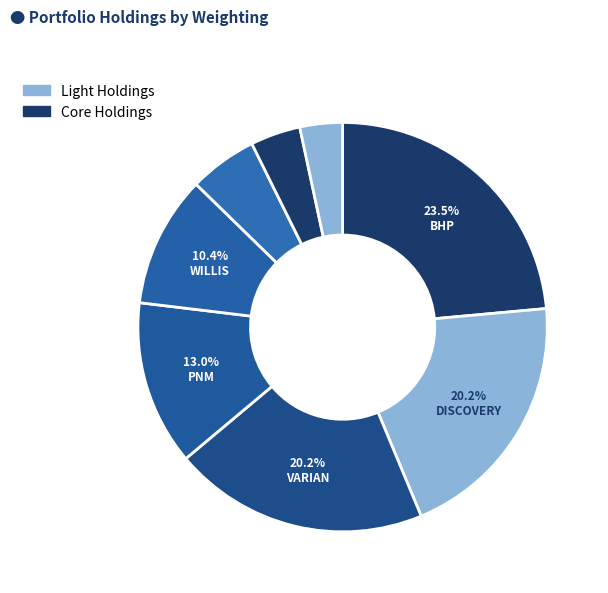

To the nearest percent, what is the average slice percentage?

12%